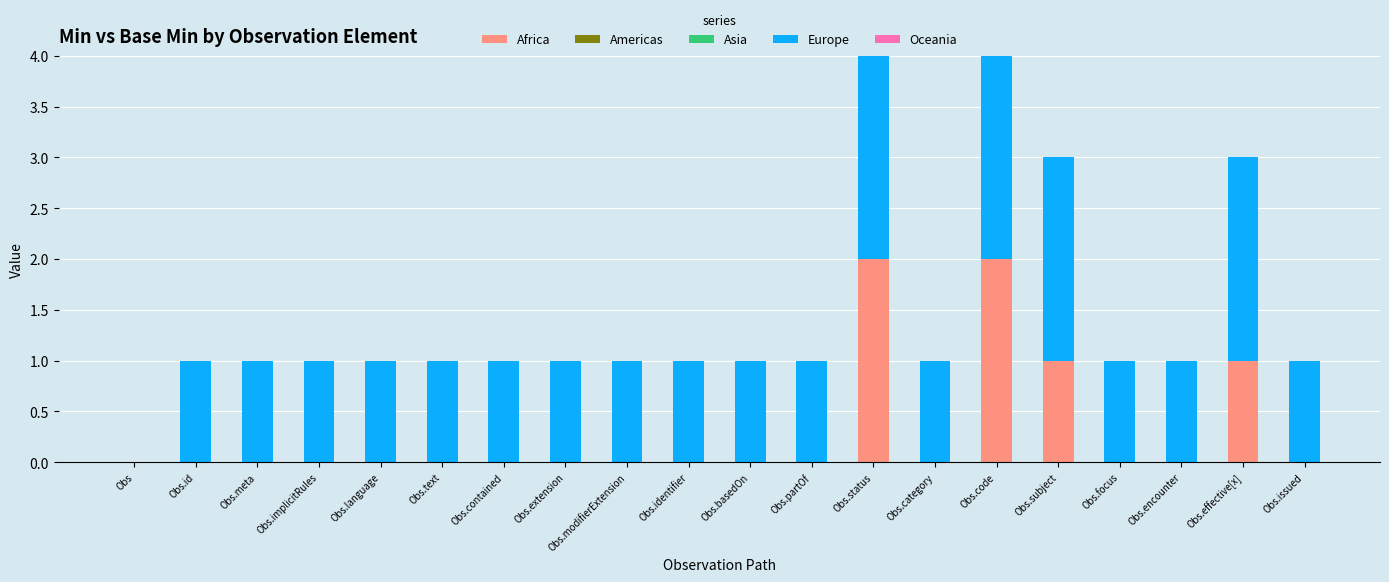

How many Africa values are between 0 and 1?

18